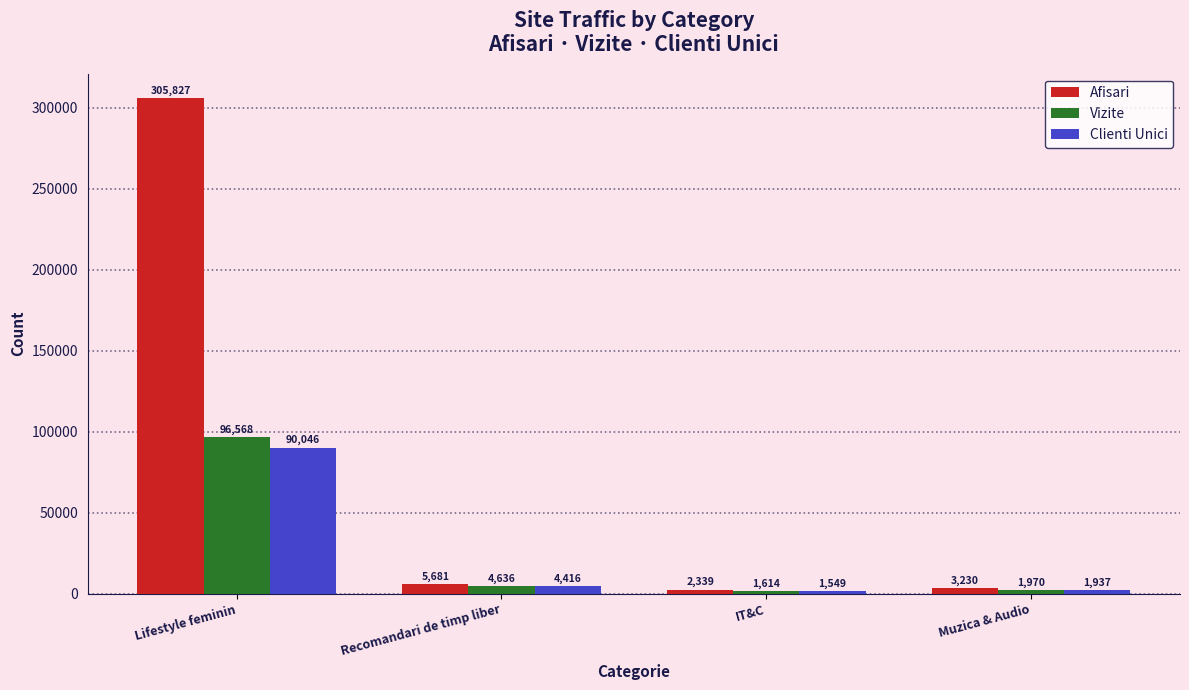

Reading right to left, transcribe all the data shown in this chart.

Afisari: 3230	2339	5681	305827
Vizite: 1970	1614	4636	96568
Clienti Unici: 1937	1549	4416	90046